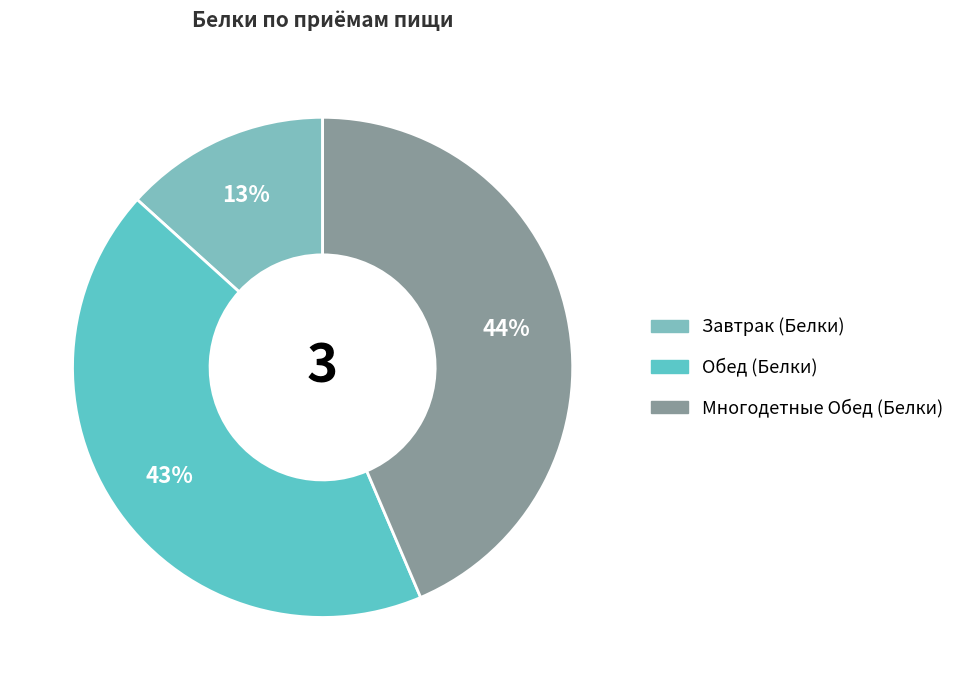

To the nearest percent, what is the combined percentage of Обед (Белки) and Многодетные Обед (Белки)?

87%